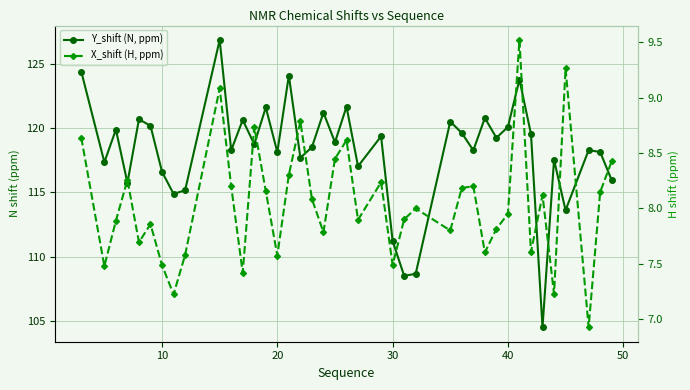

How many series are shown in this chart?

2